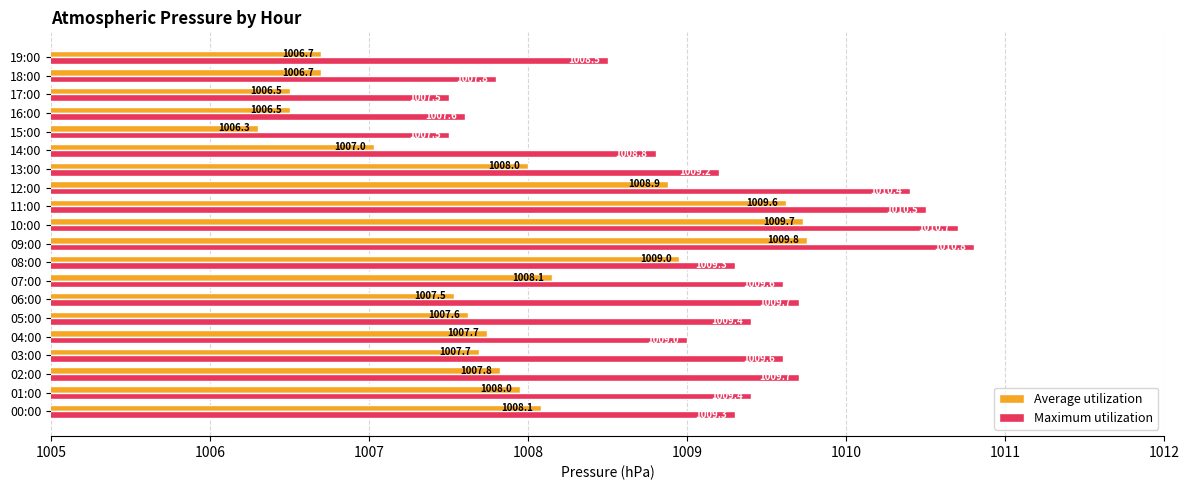

At which category is the sum across all series the highest?

09:00